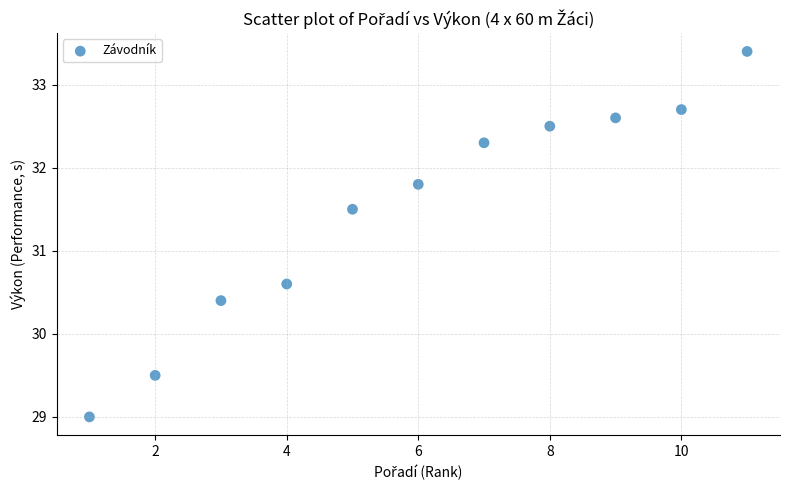

What is the average X value?

6.0